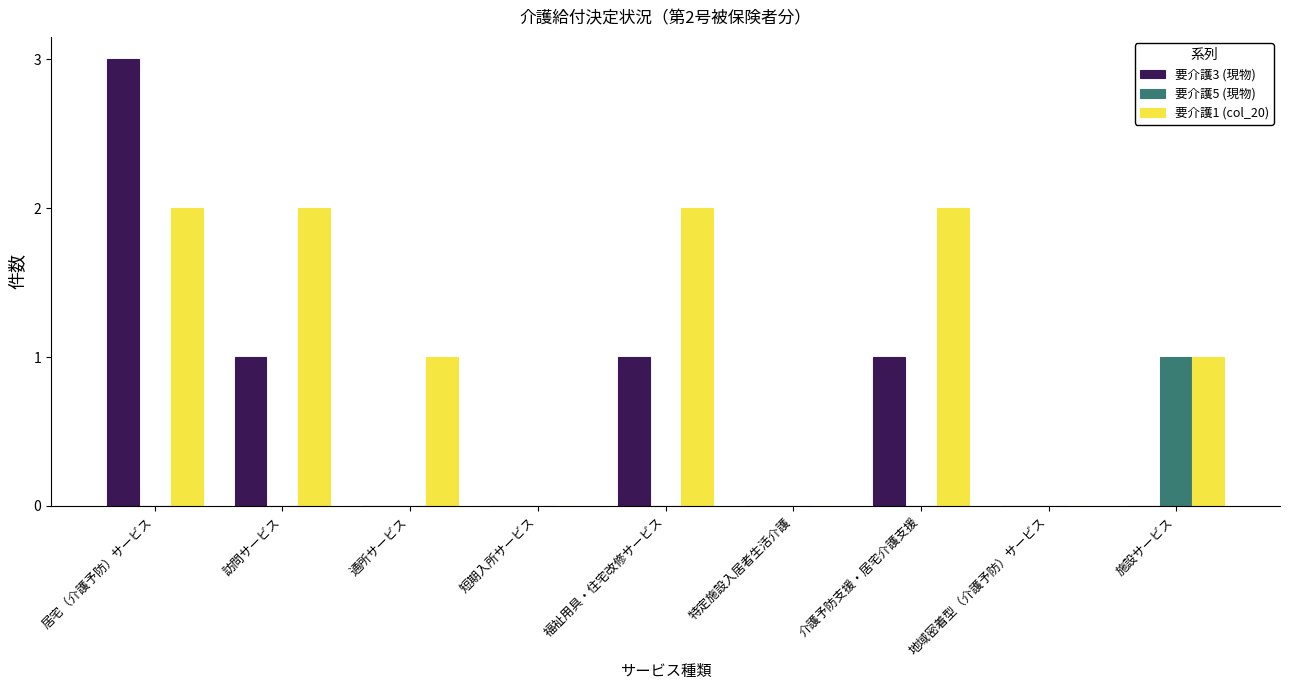

At which label does 要介護3 (現物) reach its peak?

居宅（介護予防）サービス